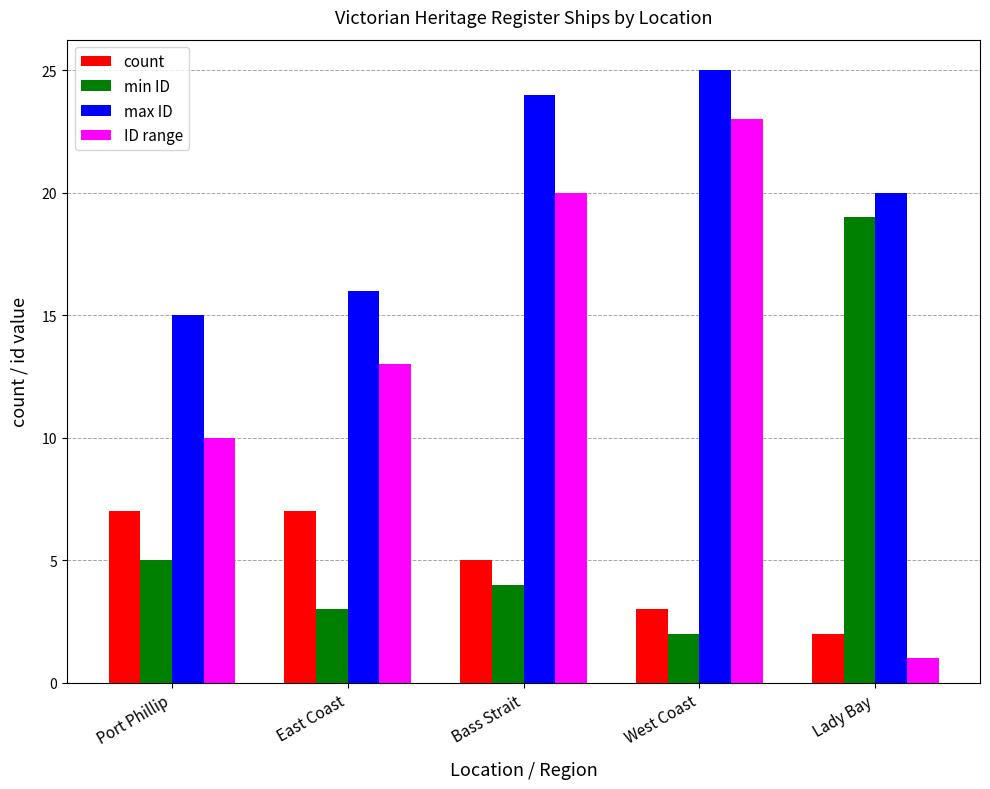

What is the label of the 2nd bar from the left?

East Coast